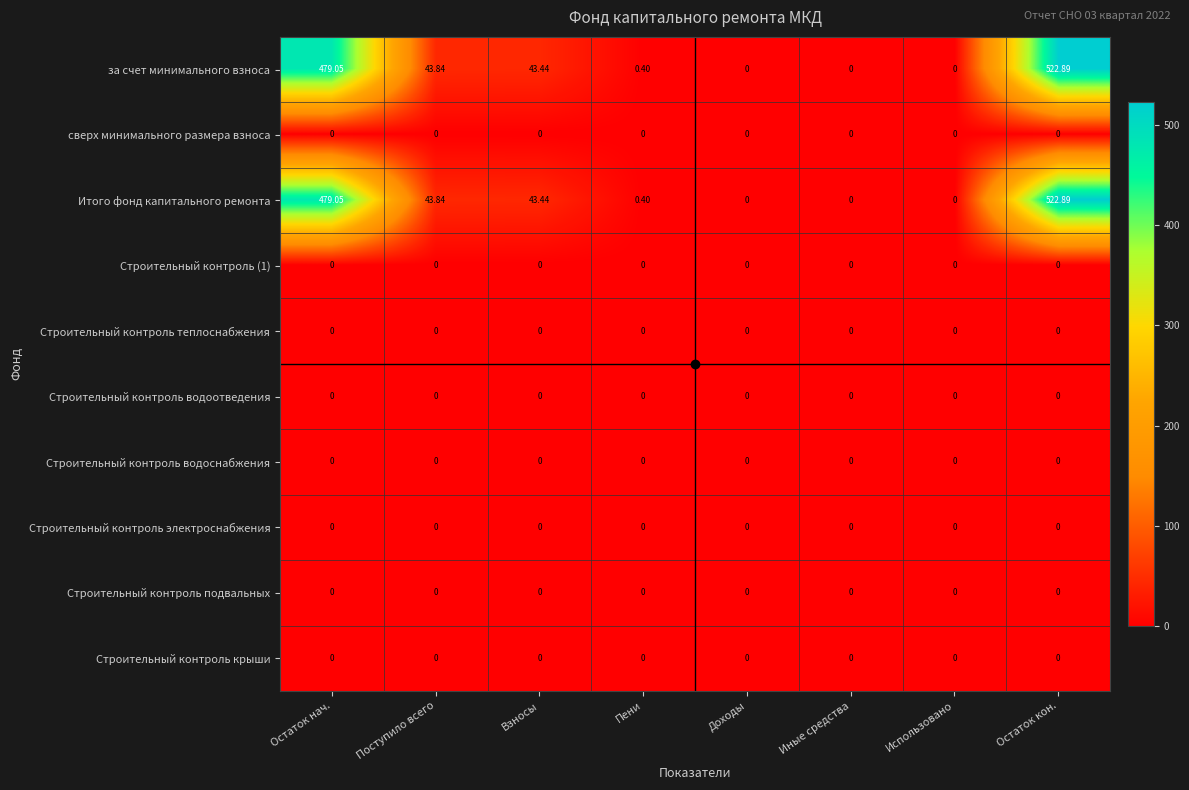

At which label does за счет минимального взноса reach its peak?

Остаток кон.